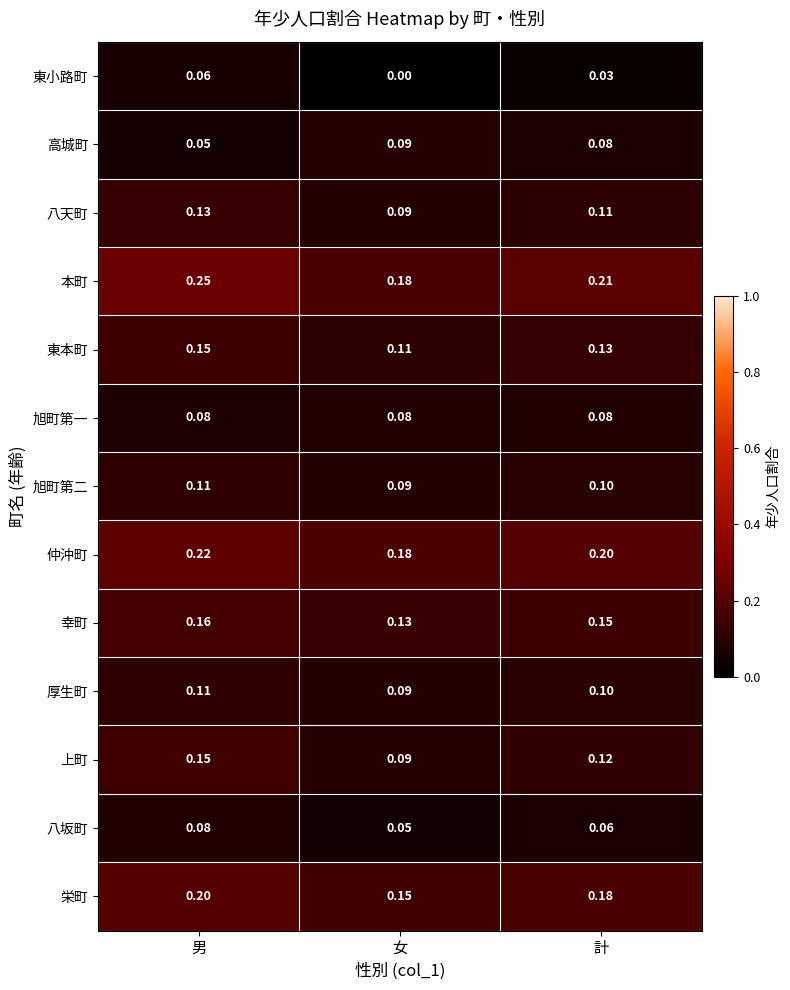

Where is 本町 nearest to the value 0?

女